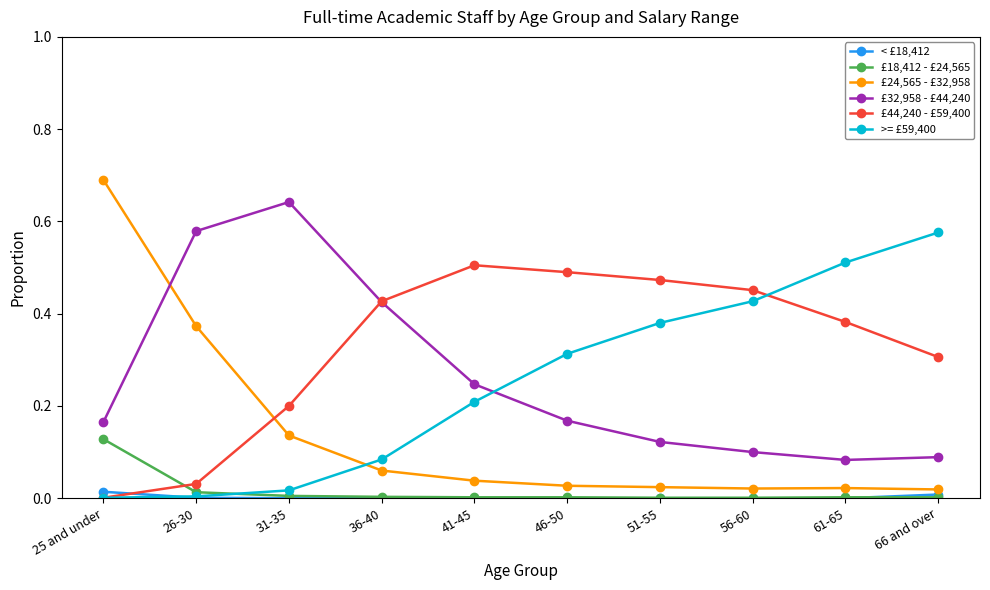

List the series in order of their peak value, lowest first.

< £18,412, £18,412 - £24,565, £44,240 - £59,400, >= £59,400, £32,958 - £44,240, £24,565 - £32,958